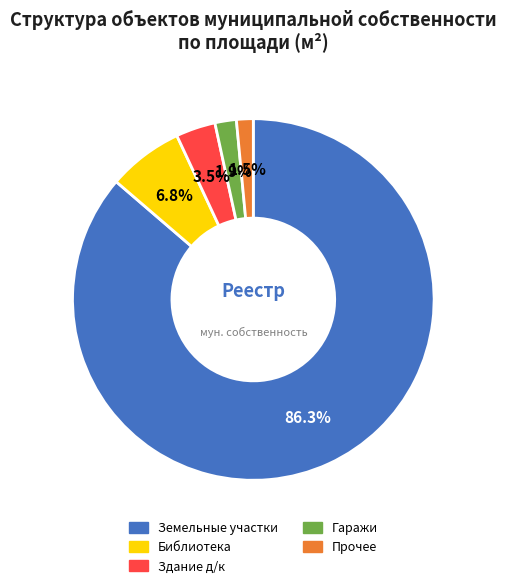

Does any single category account for the majority?

Yes